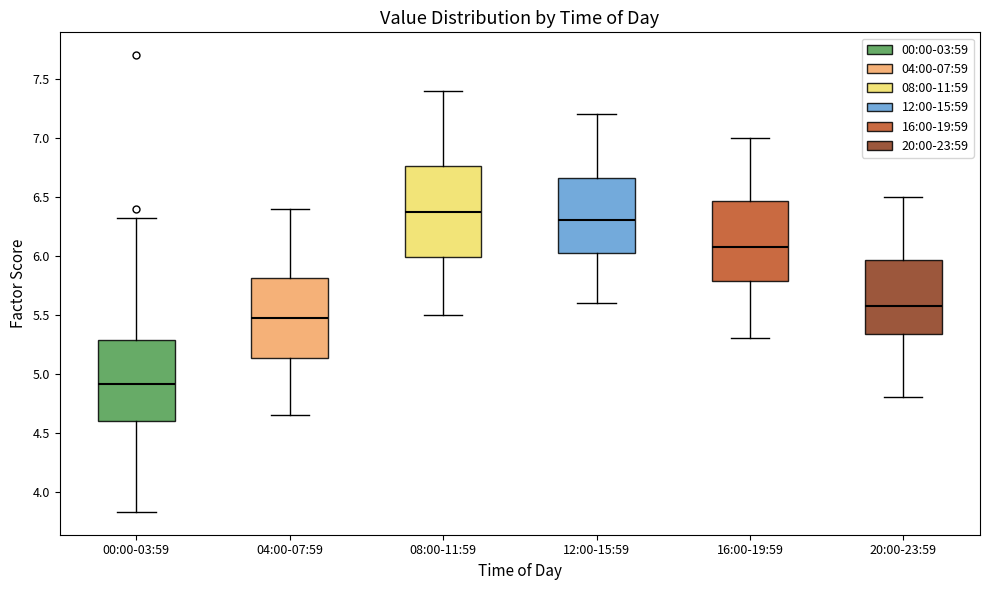

Reading left to right, read every box against the y-axis: the position of its median line, the range the box covers, and the ends of its whiskers. The values are not printed on the chart, so give them approximately, as read against the axis.

00:00-03:59: median 4.90, box 4.60 to 5.30, whiskers 3.85 to 6.30
04:00-07:59: median 5.50, box 5.15 to 5.80, whiskers 4.65 to 6.40
08:00-11:59: median 6.40, box 6.00 to 6.75, whiskers 5.50 to 7.40
12:00-15:59: median 6.30, box 6.05 to 6.65, whiskers 5.60 to 7.20
16:00-19:59: median 6.10, box 5.80 to 6.45, whiskers 5.30 to 7.00
20:00-23:59: median 5.60, box 5.35 to 5.95, whiskers 4.80 to 6.50